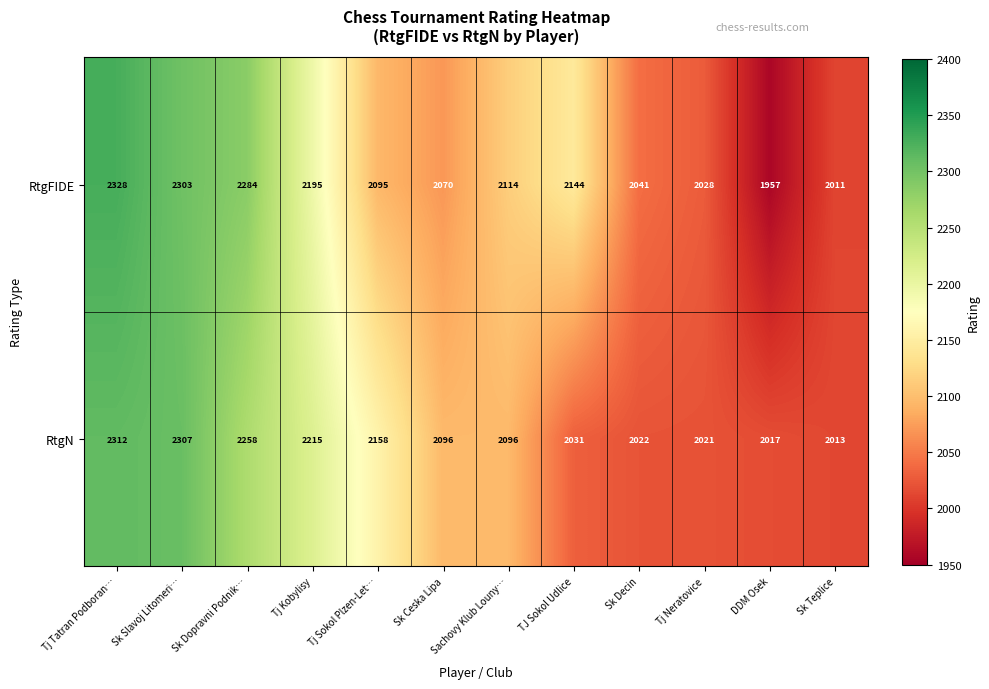

What is the difference between the RtgFIDE values at Tj Tatran Podboran… and DDM Osek?

371